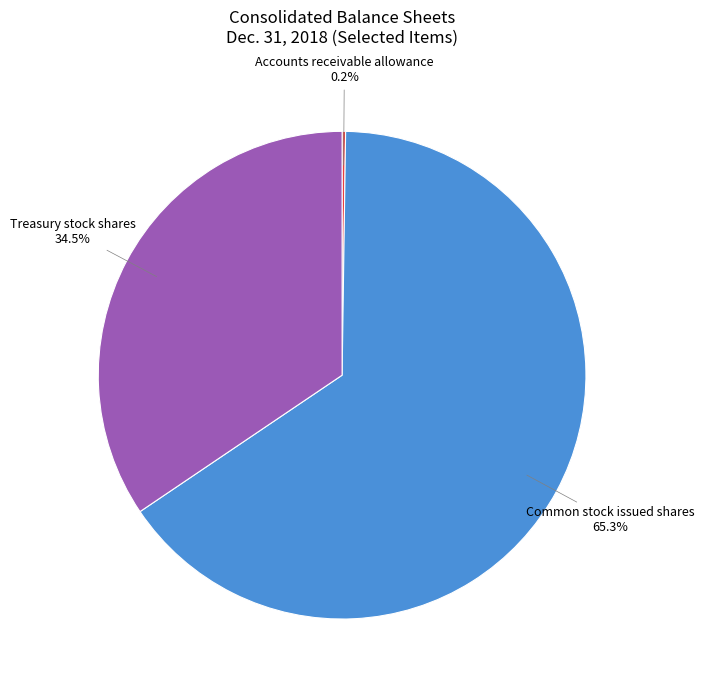

Does any single category account for the majority?

Yes